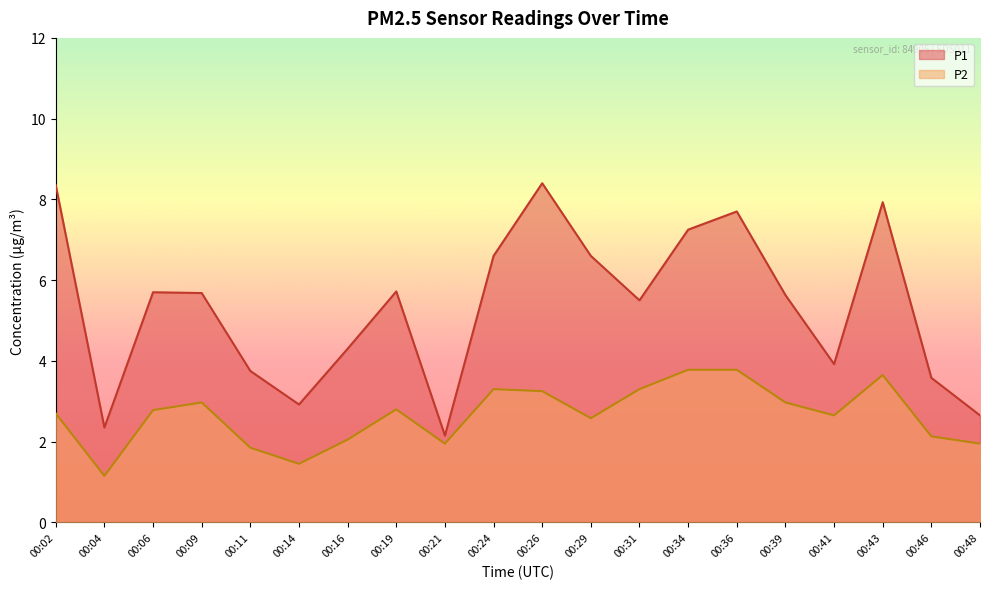

What are all the series names shown in the legend?

P1, P2